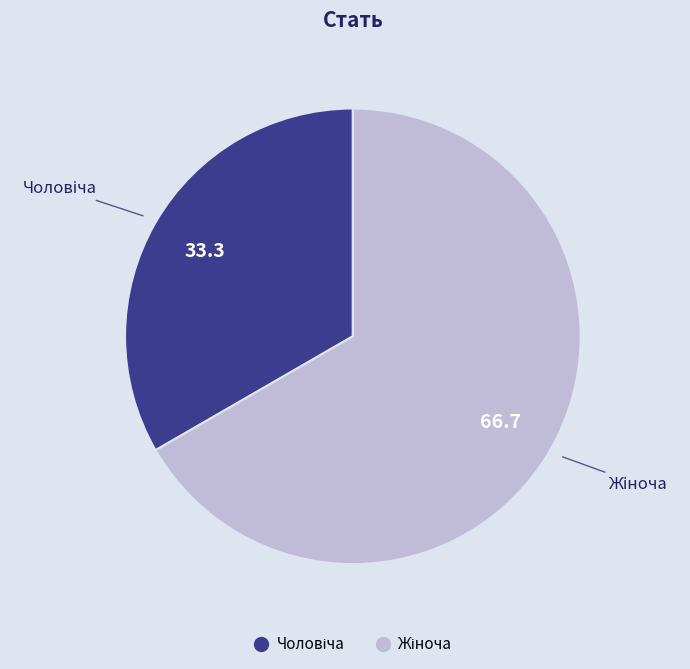

How many segments does this pie chart have?

2